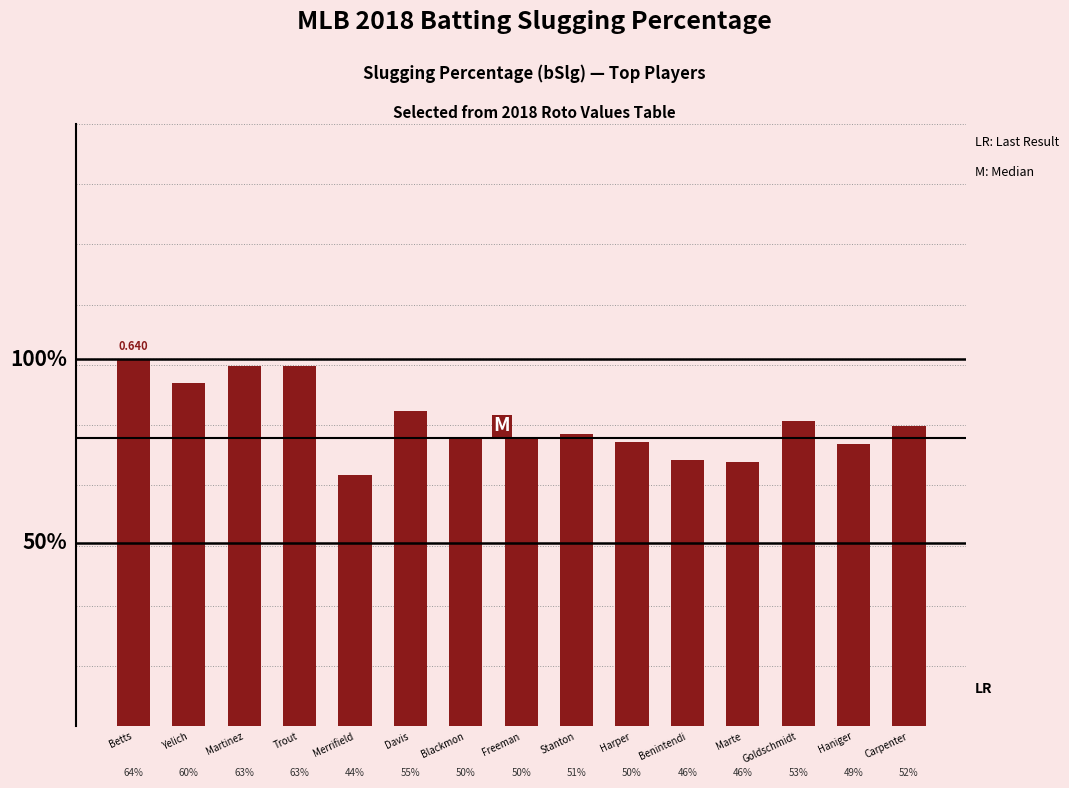

What is the average value?

0.5